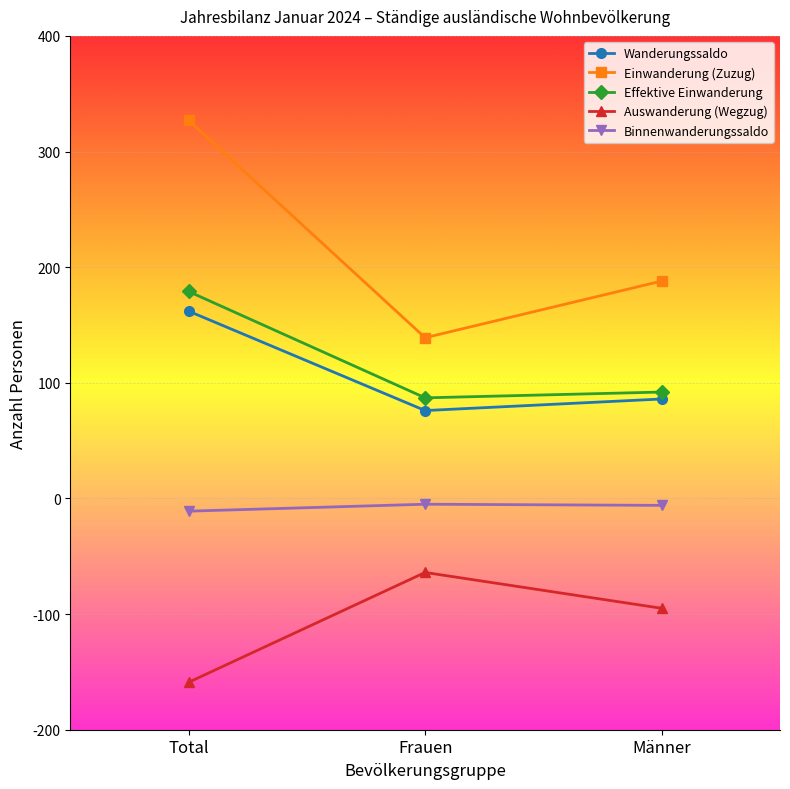

What is the label of the 3rd point from the left?

Männer